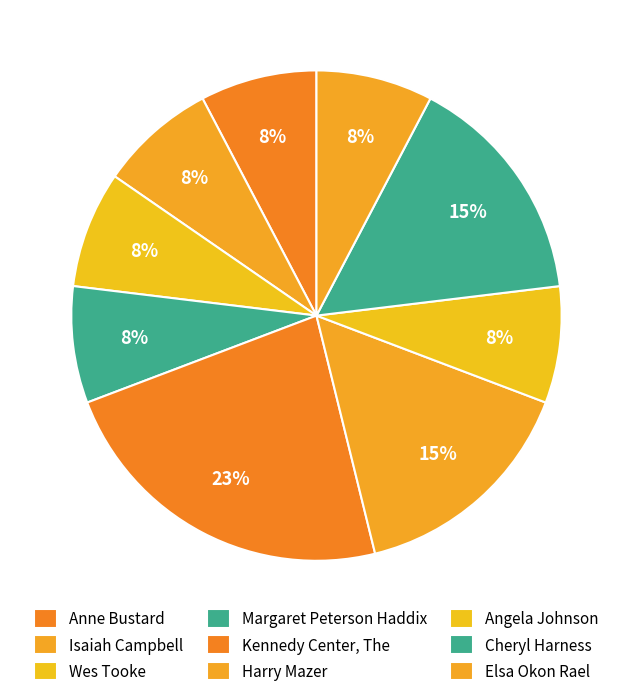

Rank the categories by value from highest to lowest.

Isaiah Campbell, Wes Tooke, Anne Bustard, Margaret Peterson Haddix, Kennedy Center, The, Harry Mazer, Angela Johnson, Cheryl Harness, Elsa Okon Rael